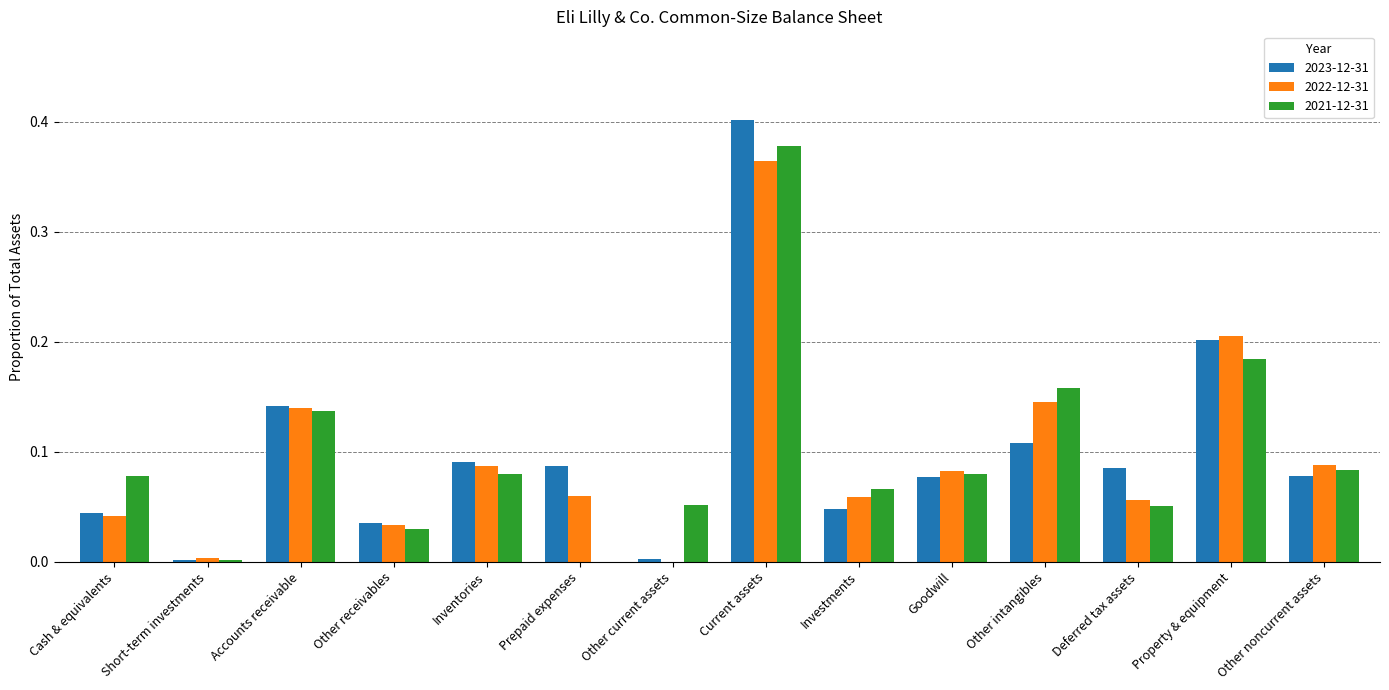

What is the sum of all 2022-12-31 values?

1.4